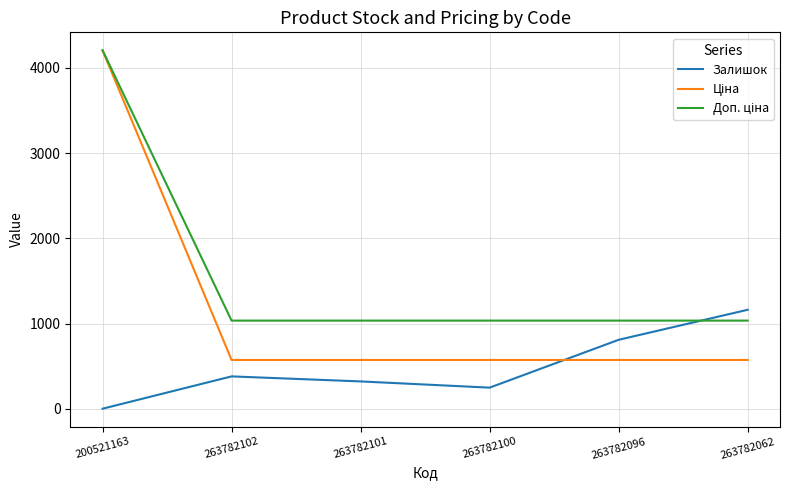

True or false: Залишок has a value of 810.0 at 263782096.

True